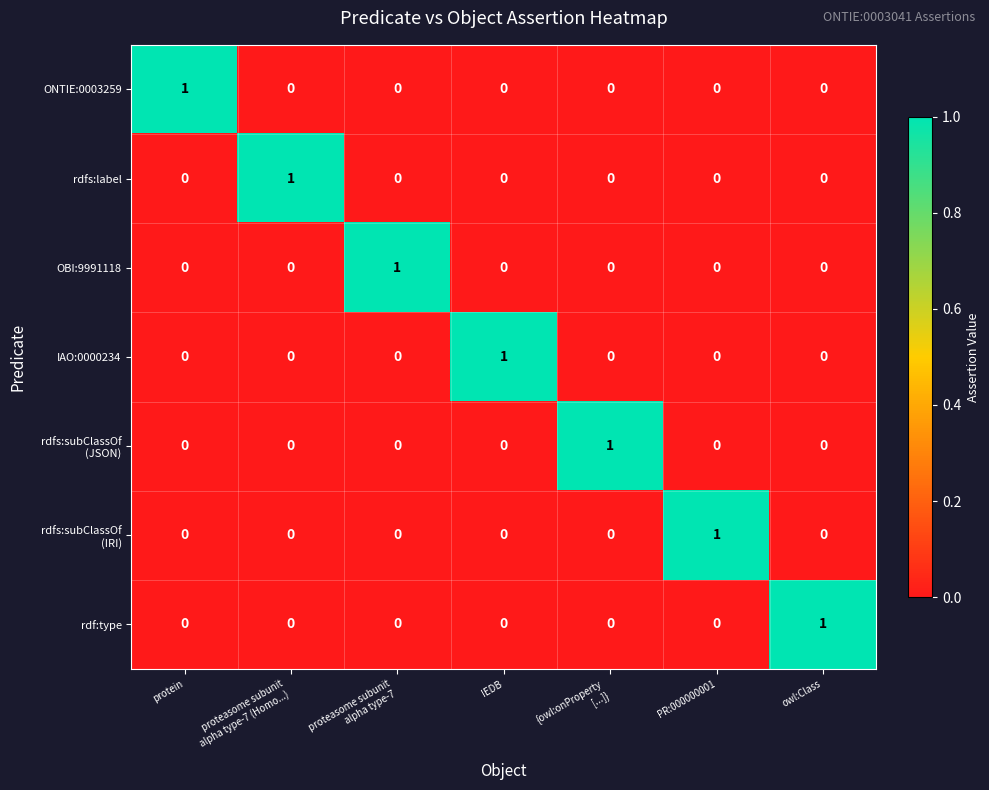

At how many categories does at least one series exceed 0?

7